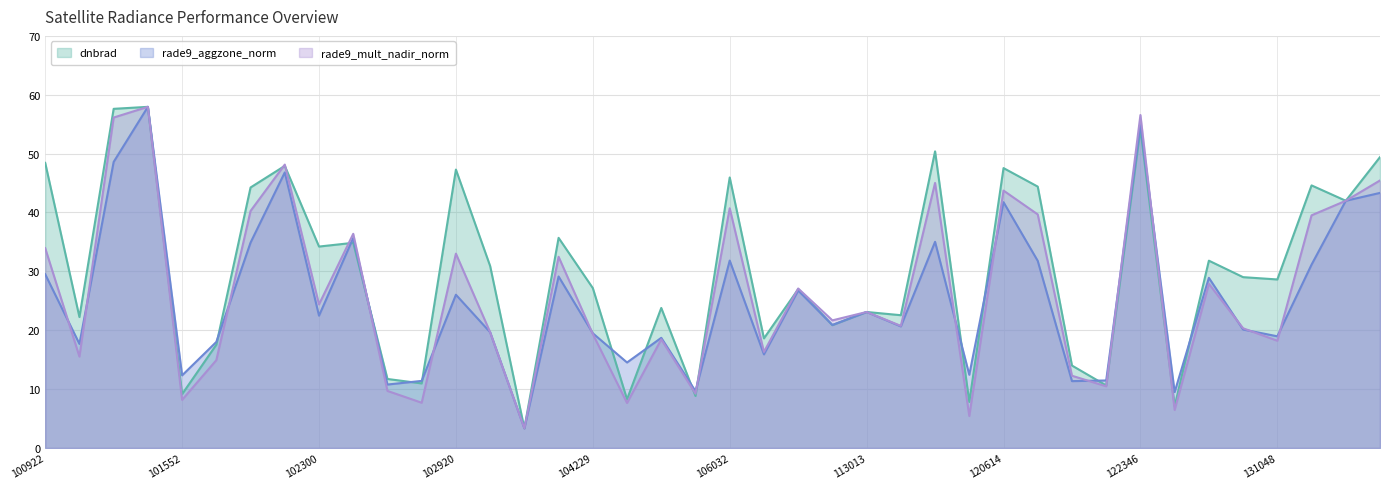

At which label is rade9_mult_nadir_norm closest to 30?

124142